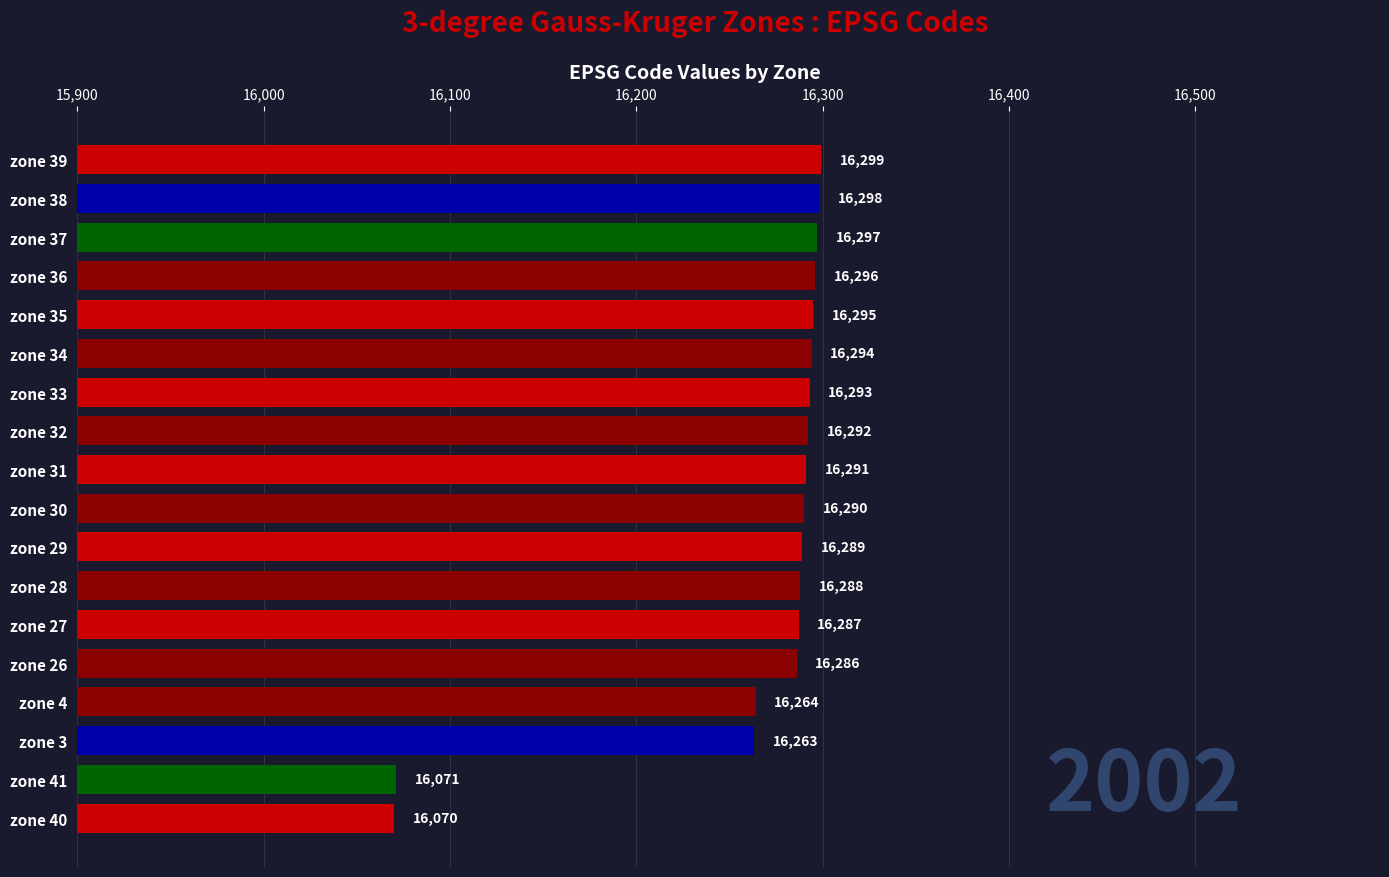

What position from the top is zone 32?

8